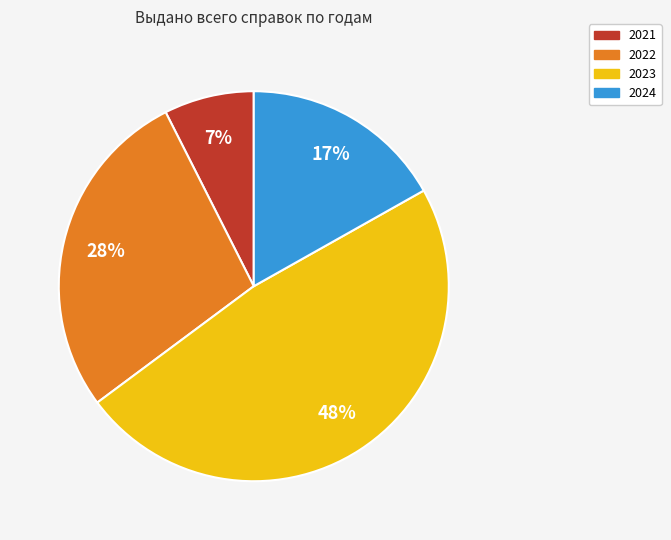

Is there a majority slice in this chart?

No